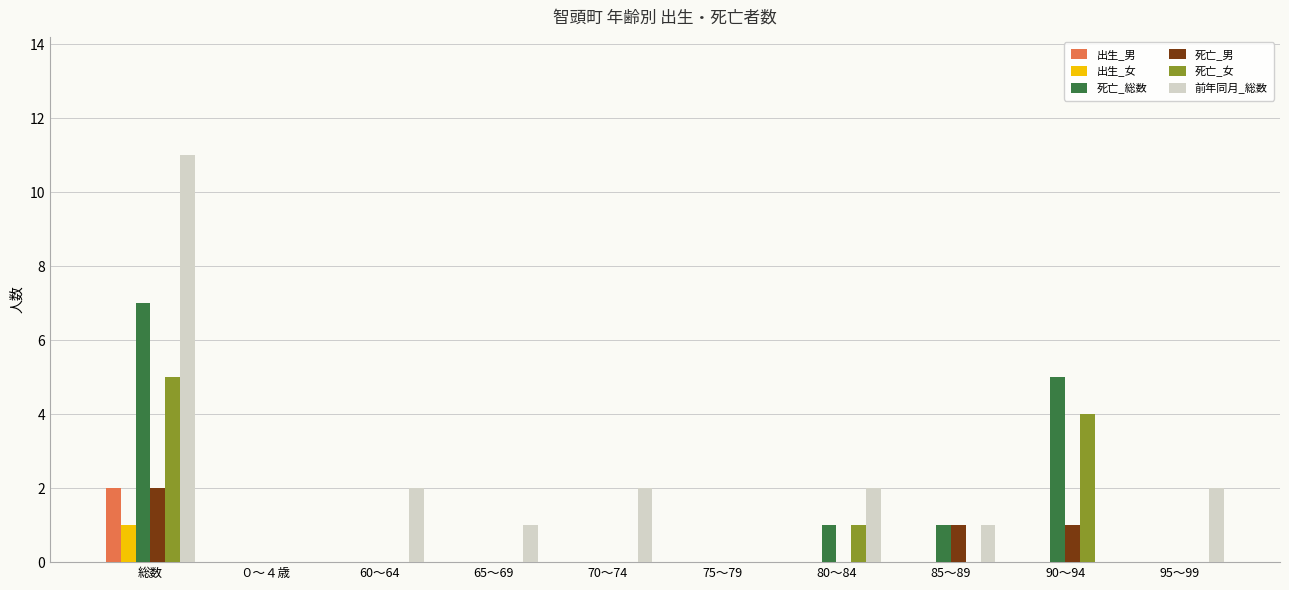

What is the maximum value shown in the chart?

11